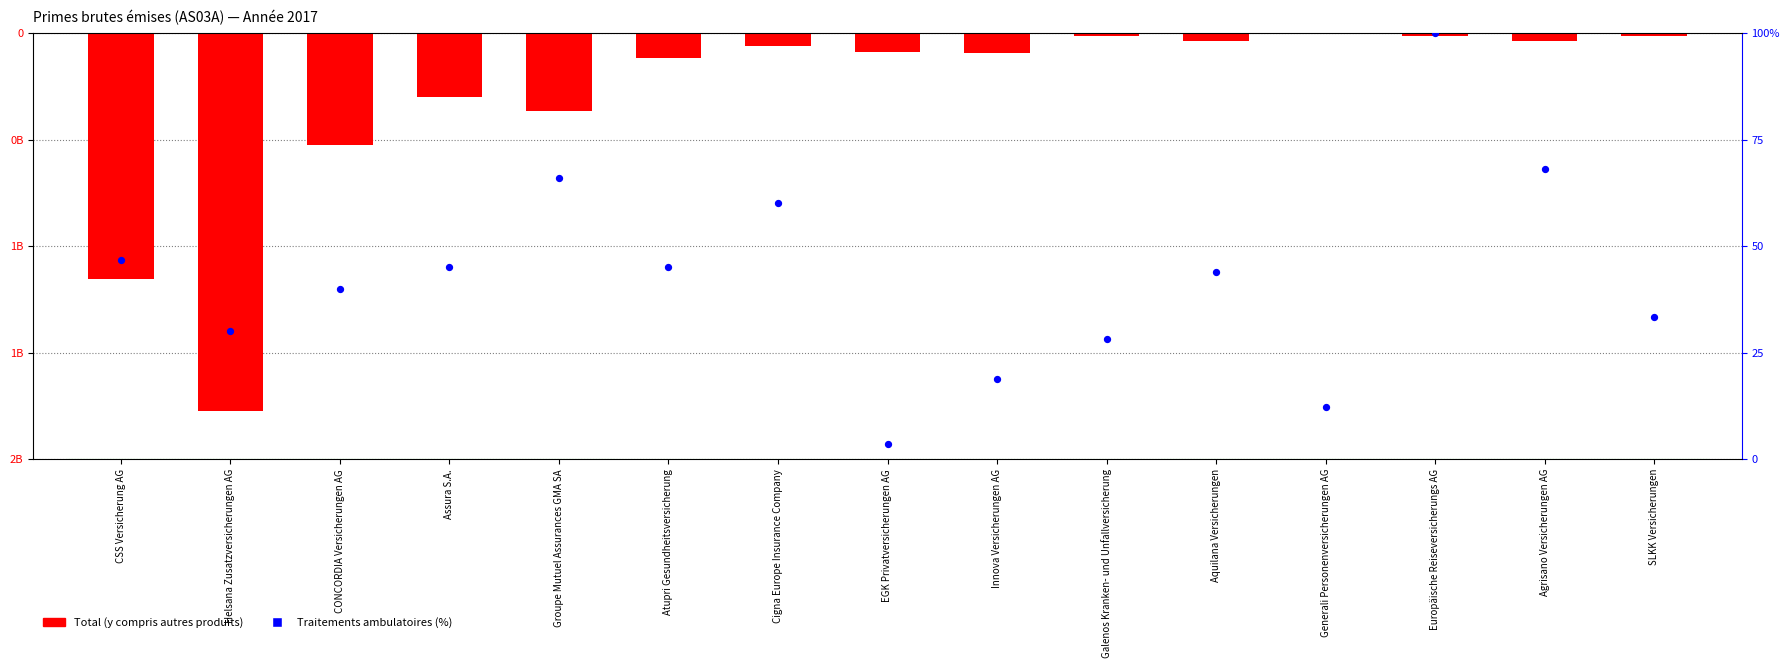

At which category is the sum across all series the highest?

Generali Personenversicherungen AG